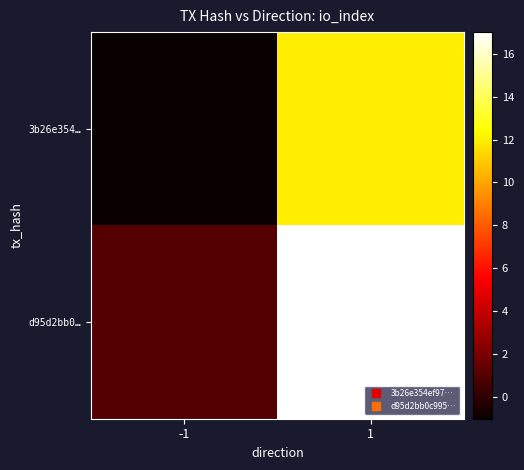

Which series has the largest range (max minus min)?

d95d2bb0…